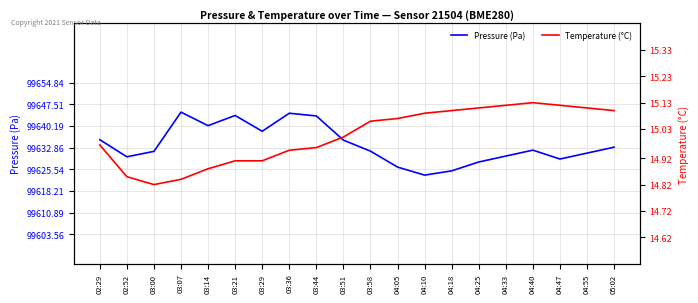

What is the difference between the Pressure (Pa) values at 02:52 and 03:51?

5.6